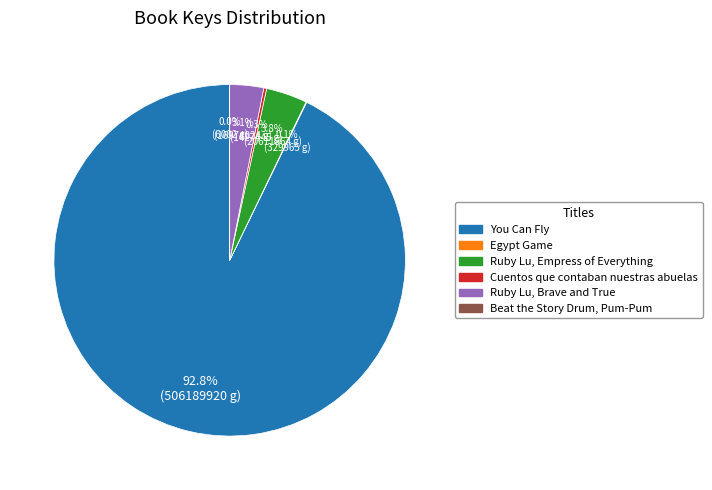

What is the largest slice in the pie chart?

You Can Fly